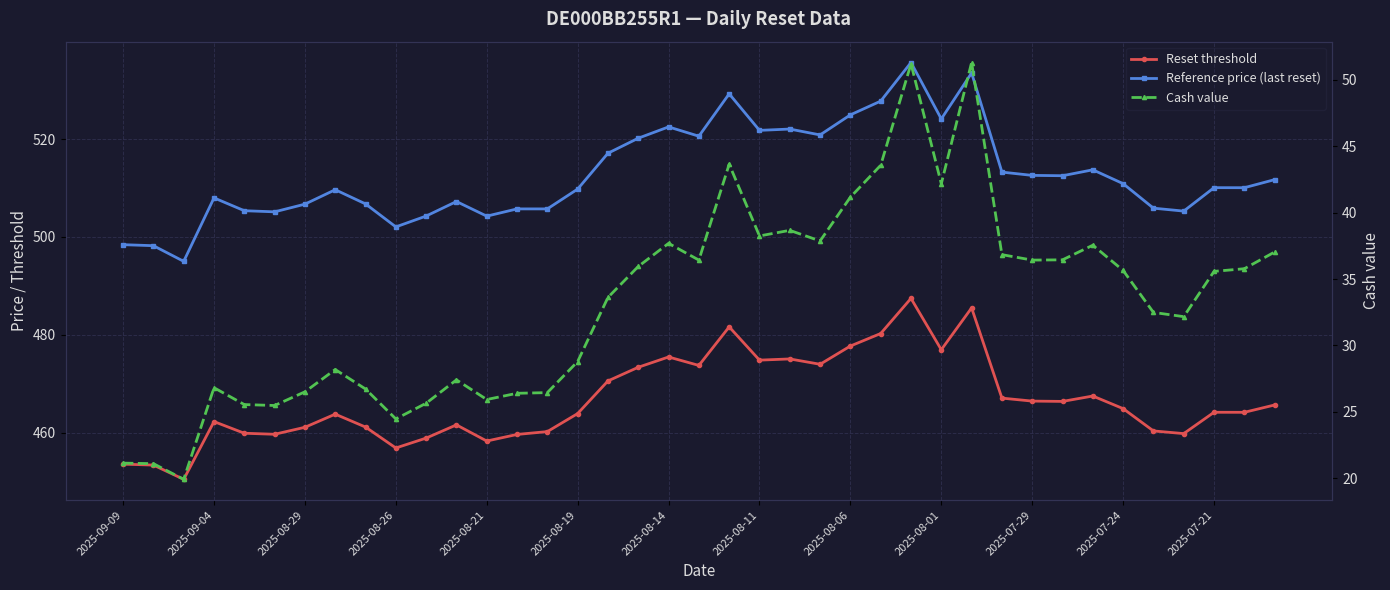

What is the value of the Cash value point at the 32nd from the left?

36.5